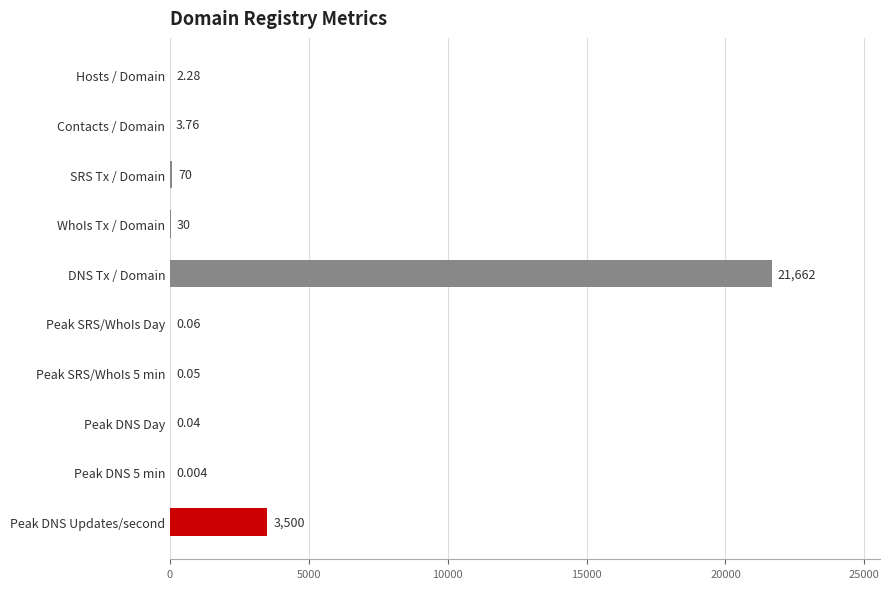

Which label corresponds to the largest value in the chart?

DNS Tx / Domain